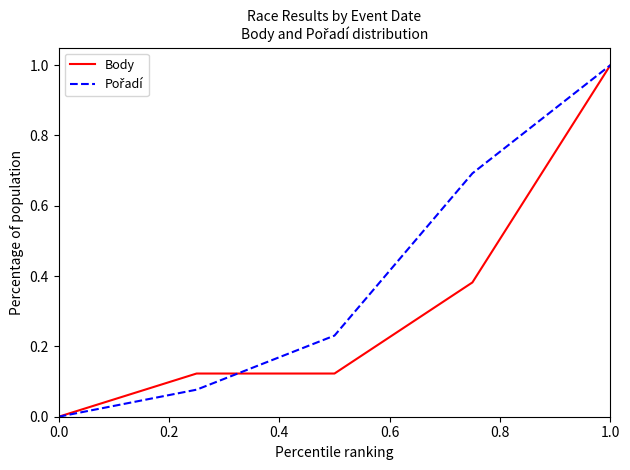

Does the chart display data point markers on the line(s)?

No